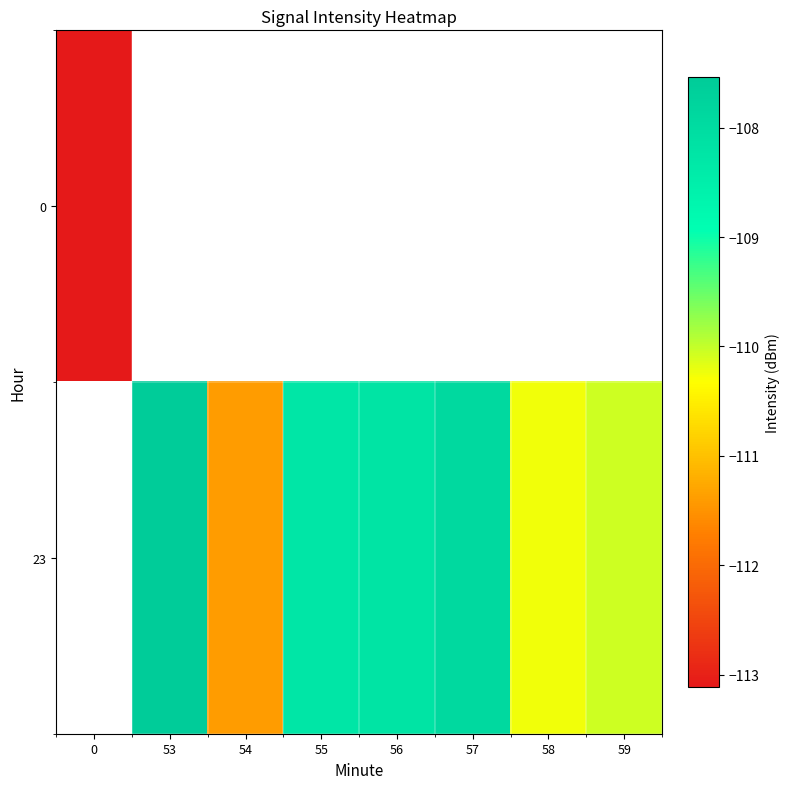

Is the value of 0 at 53 greater than the value of 23 at 57?

No